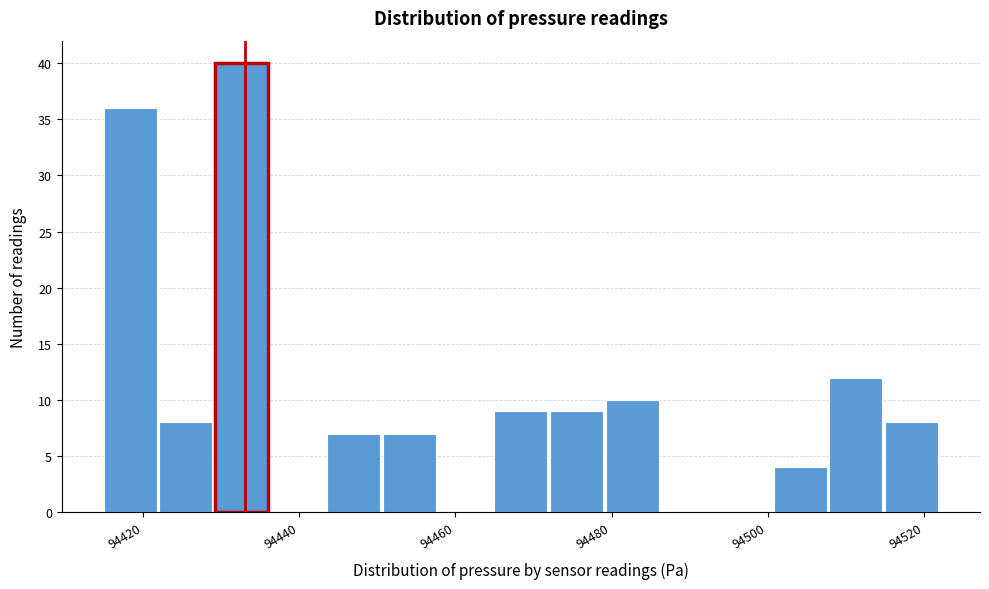

Around what value on the x-axis is the tallest bar? Give the approximate position of its centre, as read against the axis.

94432